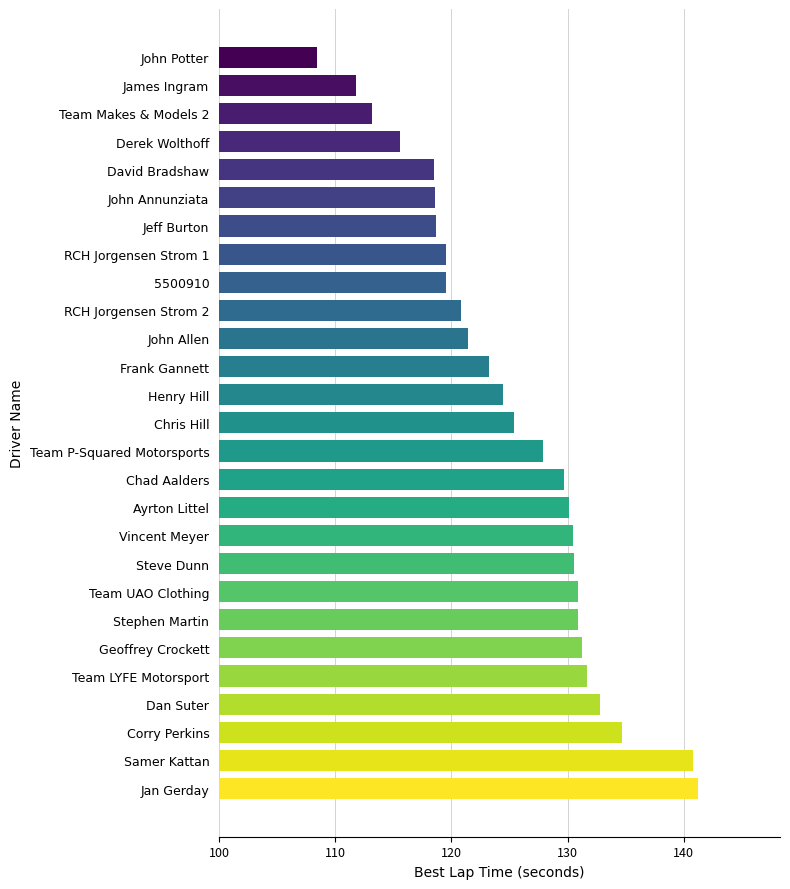

The chart shows a value of 221.0 at Stephen Martin. True or false?

False